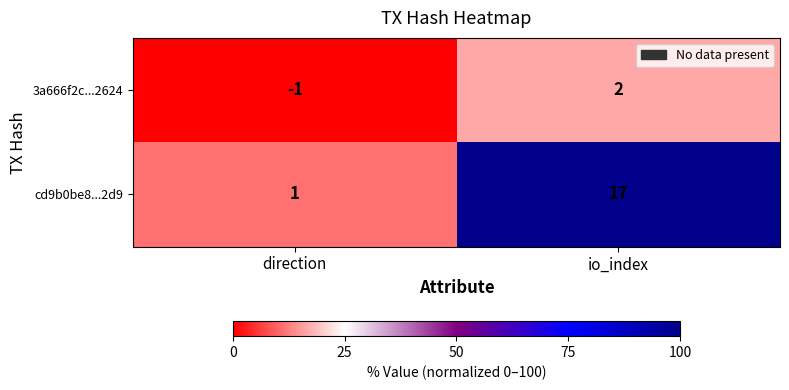

Rank the series at io_index from highest to lowest value.

cd9b0be8...2d9, 3a666f2c...2624